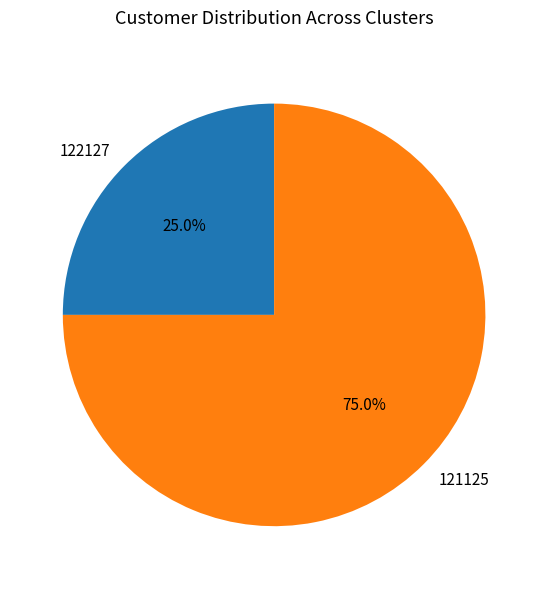

Which has a higher value, 122127 or 121125?

121125